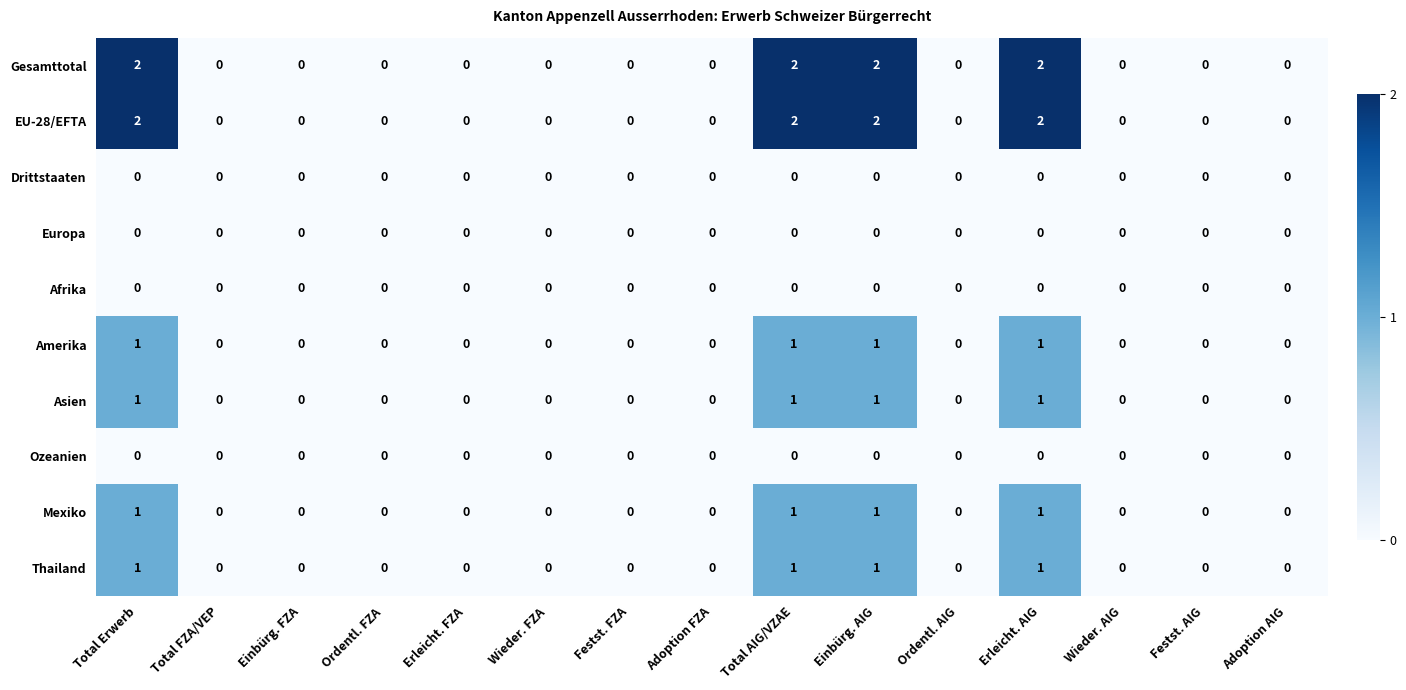

True or false: Mexiko has a value of 1 at Total AIG/VZAE.

True